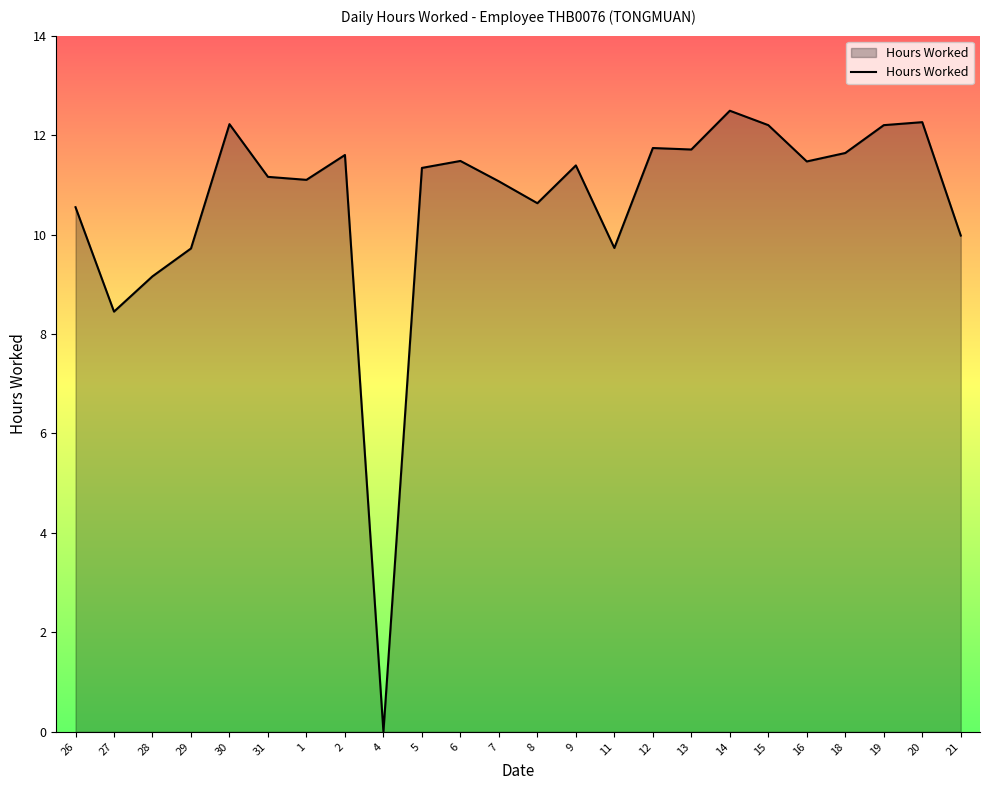

Count the number of categories in the chart.

24